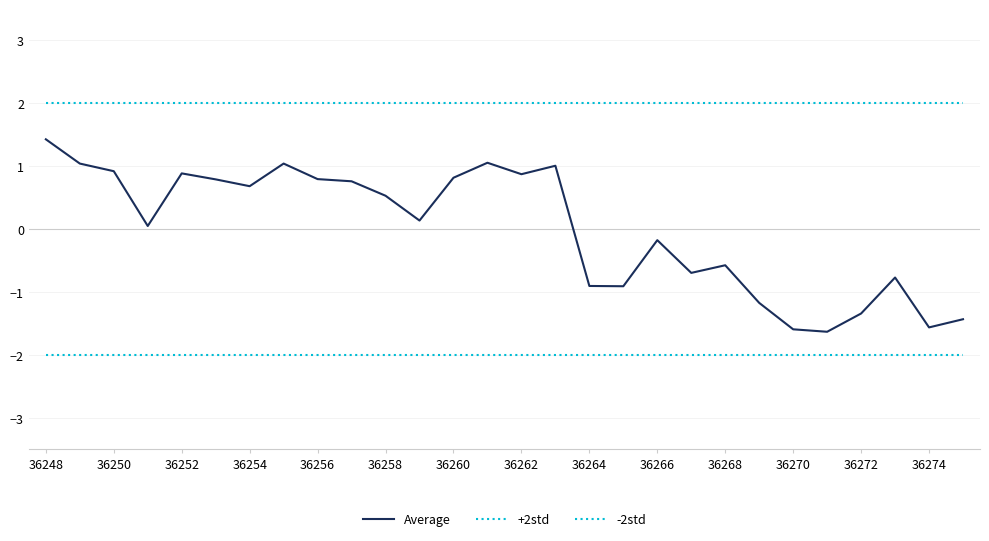

Does the chart have visible grid lines?

Yes